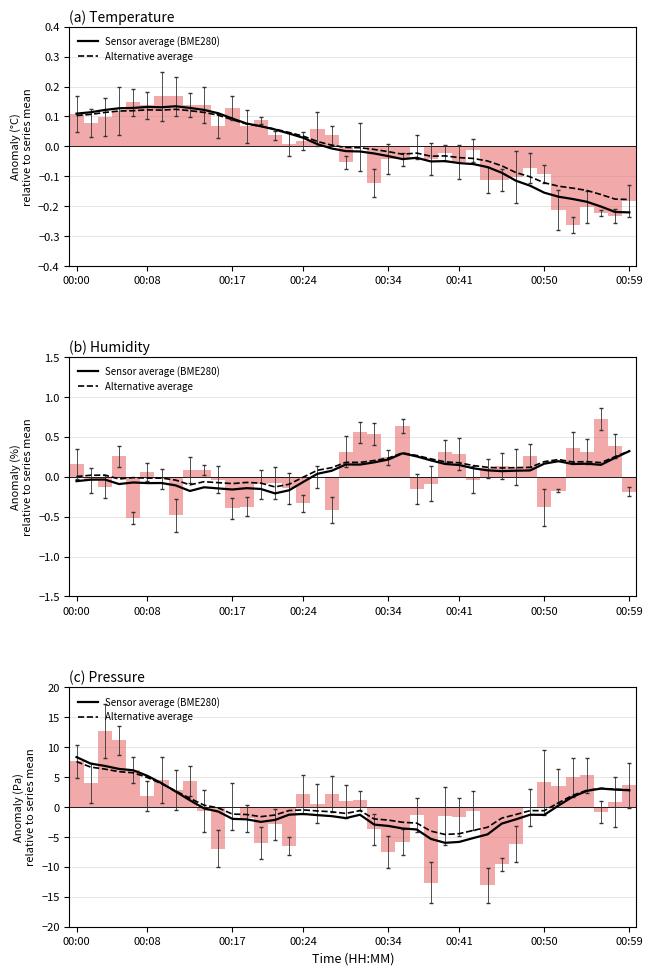

Between 00:59 and 00:00, which is larger?

00:00